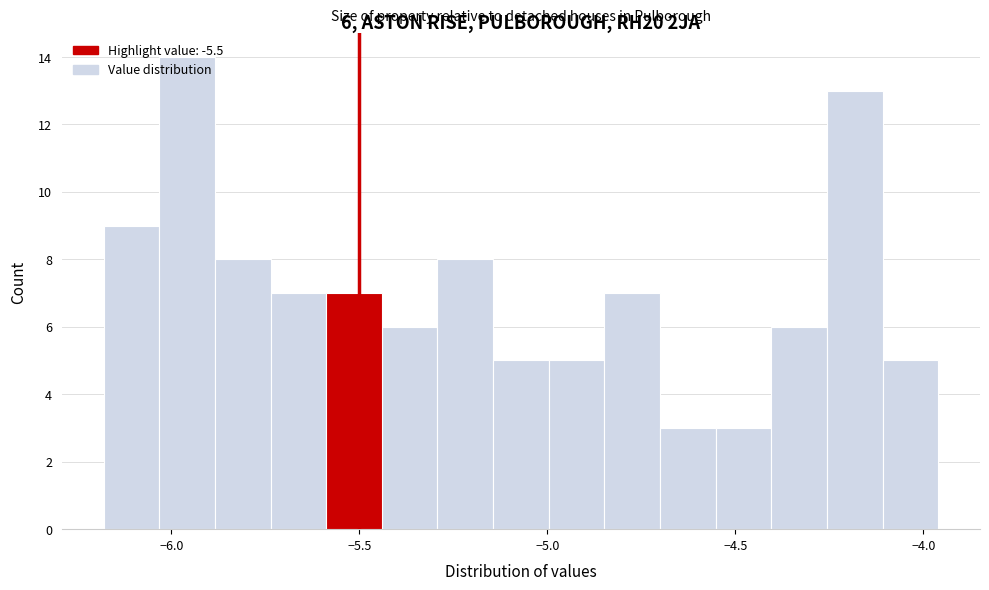

Read against the x-axis, roughly where is the centre of the tallest bar?

-5.95